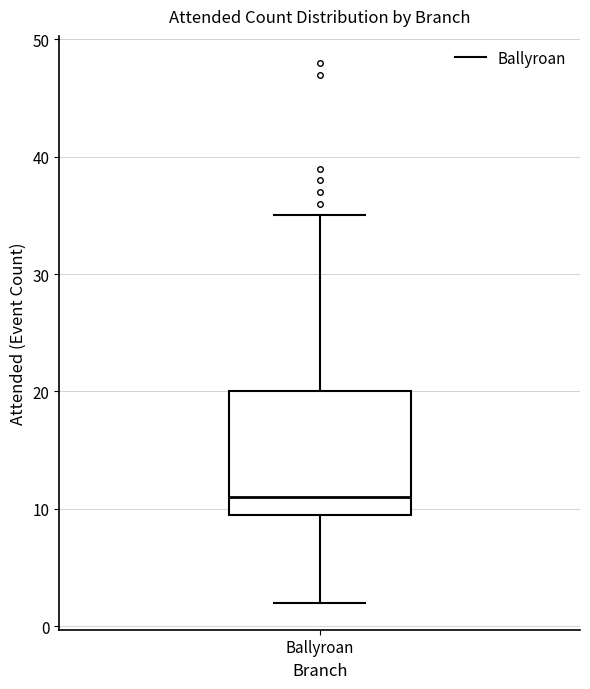

Where does the upper whisker of the box for Ballyroan end on the y-axis? The values are not printed on the chart, so give them approximately, as read against the axis.

35